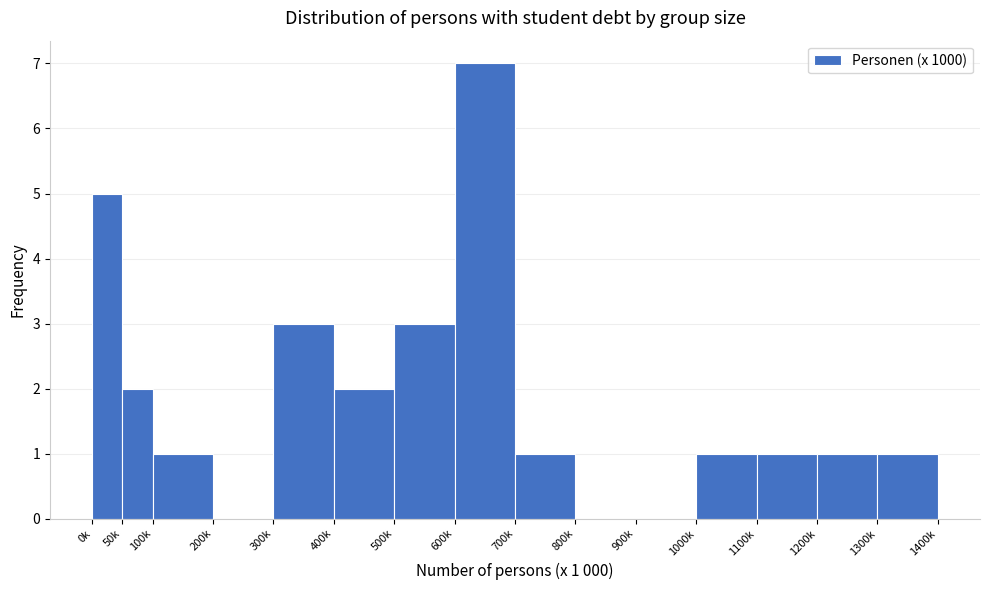

Reading left to right, what are all the values shown in this chart?

0k=5	50k=2	100k=1	200k=0	300k=3	400k=2	500k=3	600k=7	700k=1	800k=0	900k=0	1000k=1	1100k=1	1200k=1	1300k=1